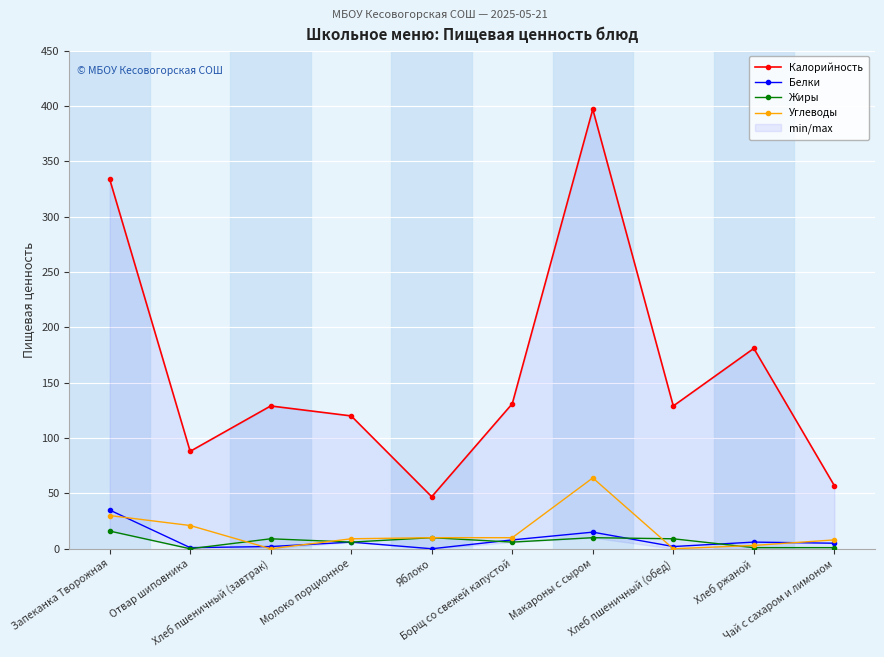

After their last crossing, which series has the higher values: Углеводы or Жиры?

Углеводы